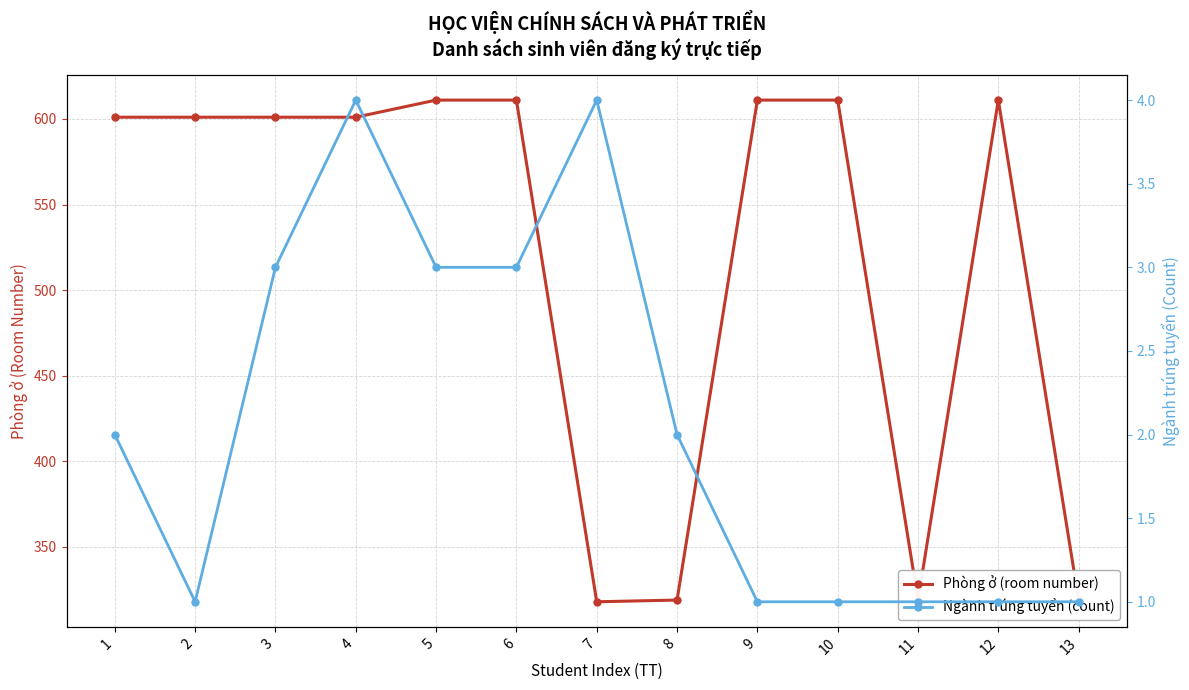

In Phòng ở (room number), how many points are higher than both neighbors (excluding endpoints)?

1